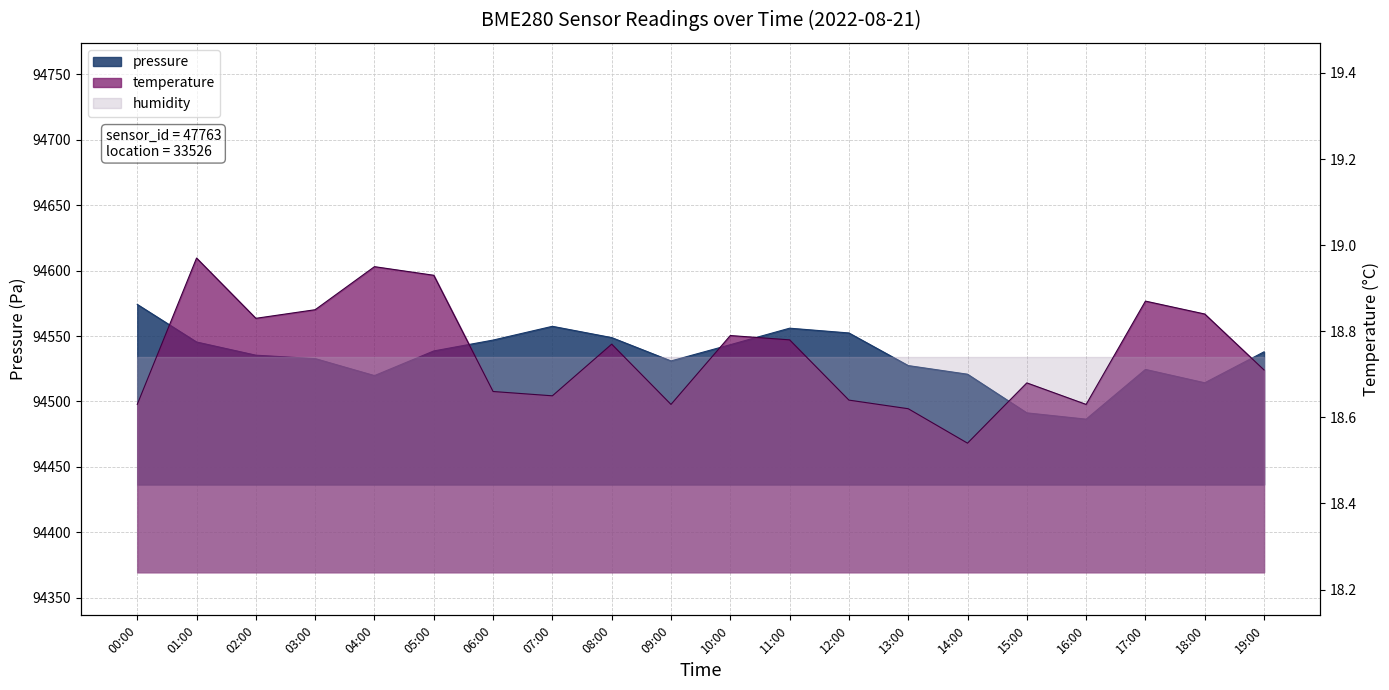

Which series changed the most between 07:00 and 13:00?

pressure